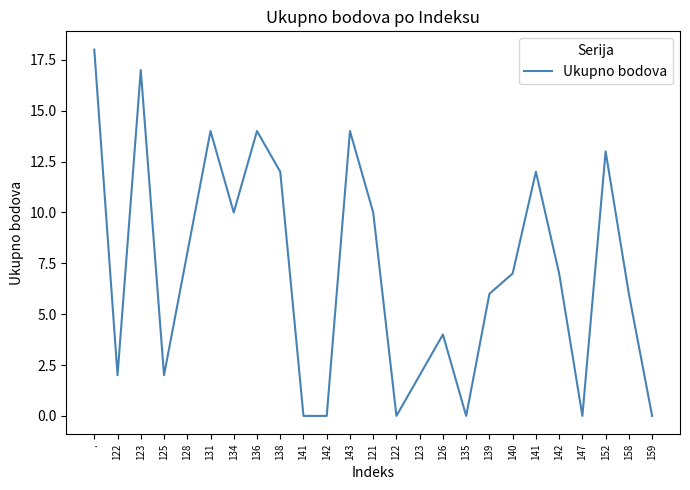

How many lines are shown in the chart?

1